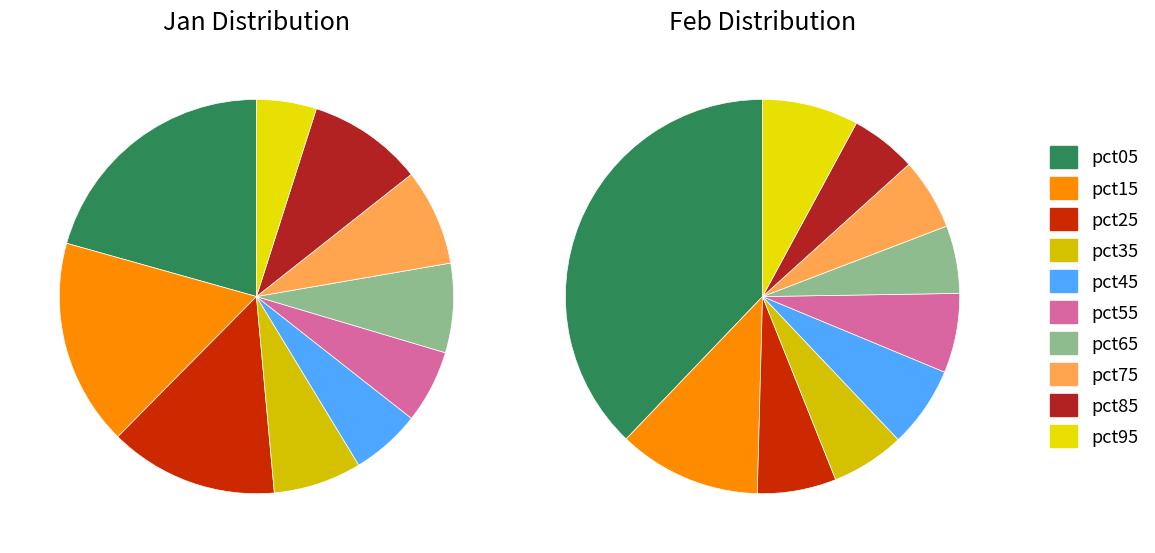

Is it true that 7 is 8% of the pie?

True